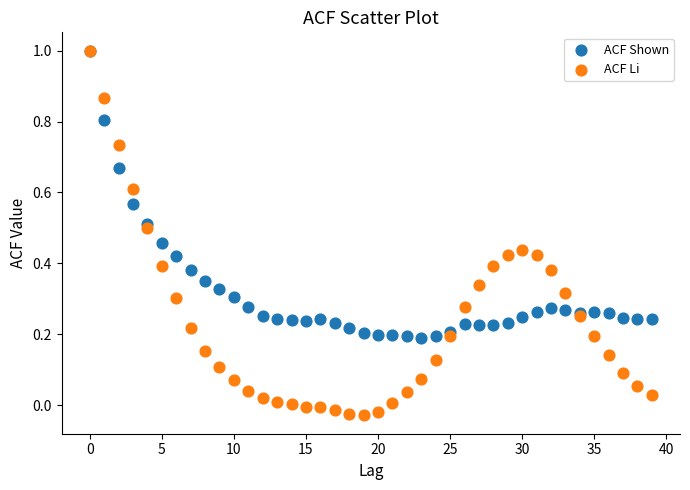

Which series contains the lowest Y value?

ACF Li